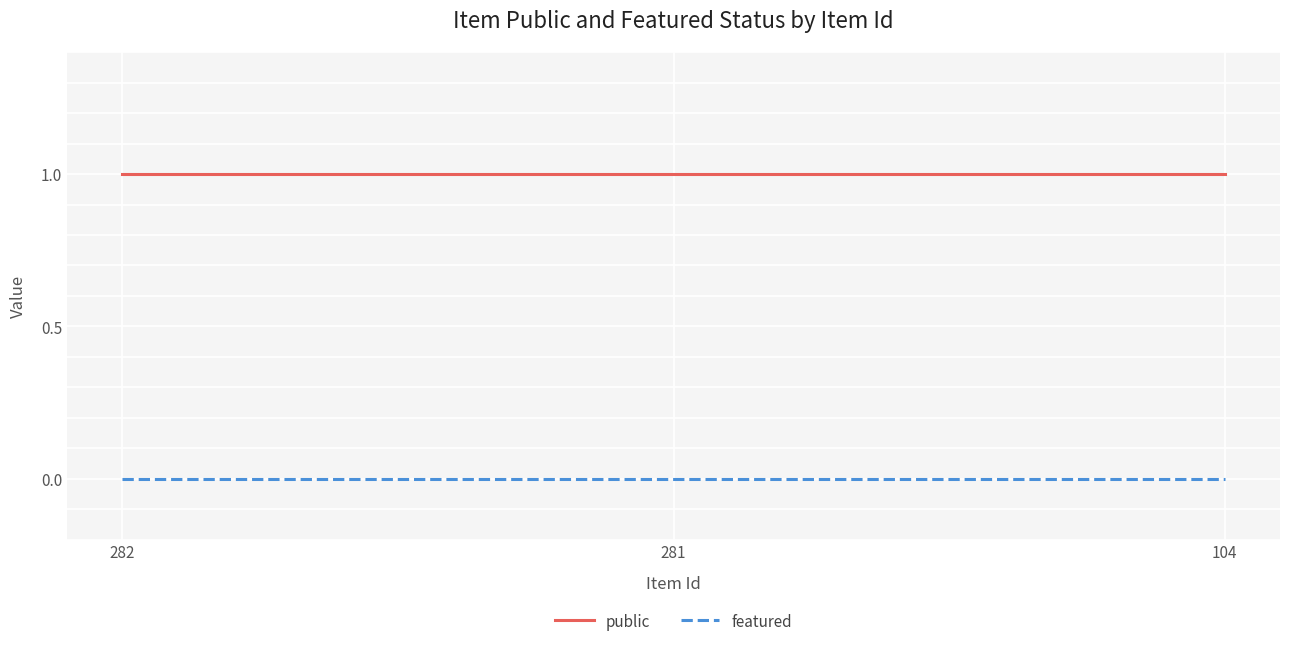

Is this an area chart (filled region under the line)?

No